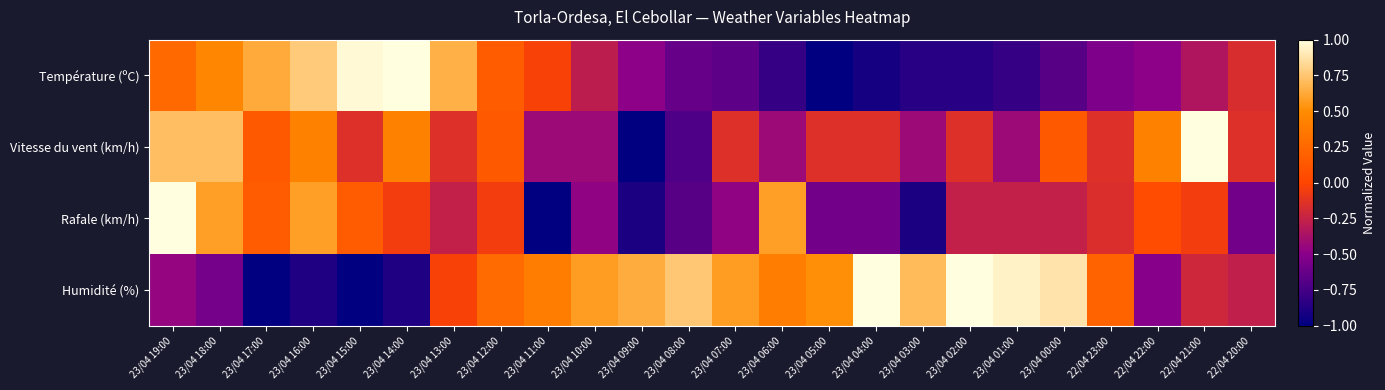

Reading left to right, transcribe all the data shown in this chart.

Température (ºC): 23/04 19:00=0.3	23/04 18:00=0.5	23/04 17:00=0.6	23/04 16:00=0.8	23/04 15:00=1.0	23/04 14:00=1.0	23/04 13:00=0.7	23/04 12:00=0.2	23/04 11:00=-0.0	23/04 10:00=-0.3	23/04 09:00=-0.5	23/04 08:00=-0.6	23/04 07:00=-0.7	23/04 06:00=-0.8	23/04 05:00=-1.0	23/04 04:00=-0.9	23/04 03:00=-0.9	23/04 02:00=-0.9	23/04 01:00=-0.8	23/04 00:00=-0.7	22/04 23:00=-0.5	22/04 22:00=-0.5	22/04 21:00=-0.3	22/04 20:00=-0.2
Vitesse du vent (km/h): 23/04 19:00=0.7	23/04 18:00=0.7	23/04 17:00=0.1	23/04 16:00=0.4	23/04 15:00=-0.1	23/04 14:00=0.4	23/04 13:00=-0.1	23/04 12:00=0.1	23/04 11:00=-0.4	23/04 10:00=-0.4	23/04 09:00=-1.0	23/04 08:00=-0.7	23/04 07:00=-0.1	23/04 06:00=-0.4	23/04 05:00=-0.1	23/04 04:00=-0.1	23/04 03:00=-0.4	23/04 02:00=-0.1	23/04 01:00=-0.4	23/04 00:00=0.1	22/04 23:00=-0.1	22/04 22:00=0.4	22/04 21:00=1.0	22/04 20:00=-0.1
Rafale (km/h): 23/04 19:00=1.0	23/04 18:00=0.6	23/04 17:00=0.2	23/04 16:00=0.6	23/04 15:00=0.2	23/04 14:00=-0.1	23/04 13:00=-0.3	23/04 12:00=-0.1	23/04 11:00=-1.0	23/04 10:00=-0.5	23/04 09:00=-0.9	23/04 08:00=-0.7	23/04 07:00=-0.5	23/04 06:00=0.6	23/04 05:00=-0.6	23/04 04:00=-0.6	23/04 03:00=-0.9	23/04 02:00=-0.3	23/04 01:00=-0.3	23/04 00:00=-0.3	22/04 23:00=-0.2	22/04 22:00=0.1	22/04 21:00=-0.1	22/04 20:00=-0.6
Humidité (%): 23/04 19:00=-0.5	23/04 18:00=-0.6	23/04 17:00=-1.0	23/04 16:00=-0.9	23/04 15:00=-1.0	23/04 14:00=-0.9	23/04 13:00=-0.0	23/04 12:00=0.3	23/04 11:00=0.4	23/04 10:00=0.6	23/04 09:00=0.6	23/04 08:00=0.8	23/04 07:00=0.6	23/04 06:00=0.4	23/04 05:00=0.5	23/04 04:00=1.0	23/04 03:00=0.7	23/04 02:00=1.0	23/04 01:00=0.9	23/04 00:00=0.9	22/04 23:00=0.2	22/04 22:00=-0.5	22/04 21:00=-0.2	22/04 20:00=-0.3